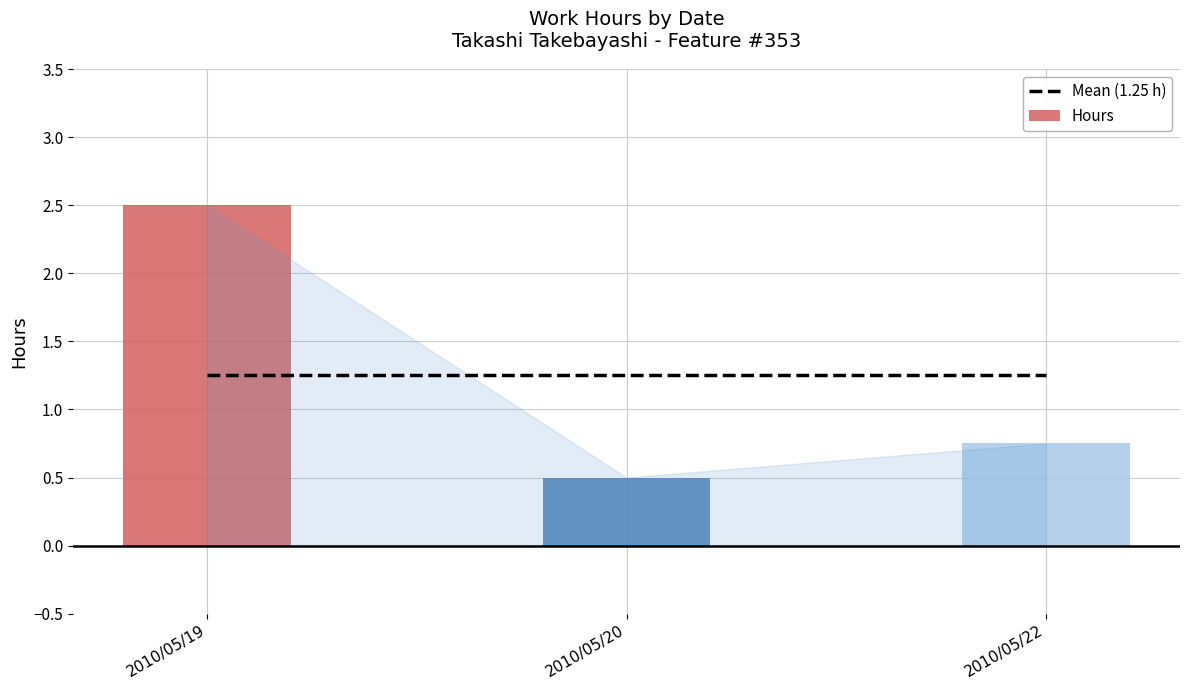

How many bars are there in total?

3